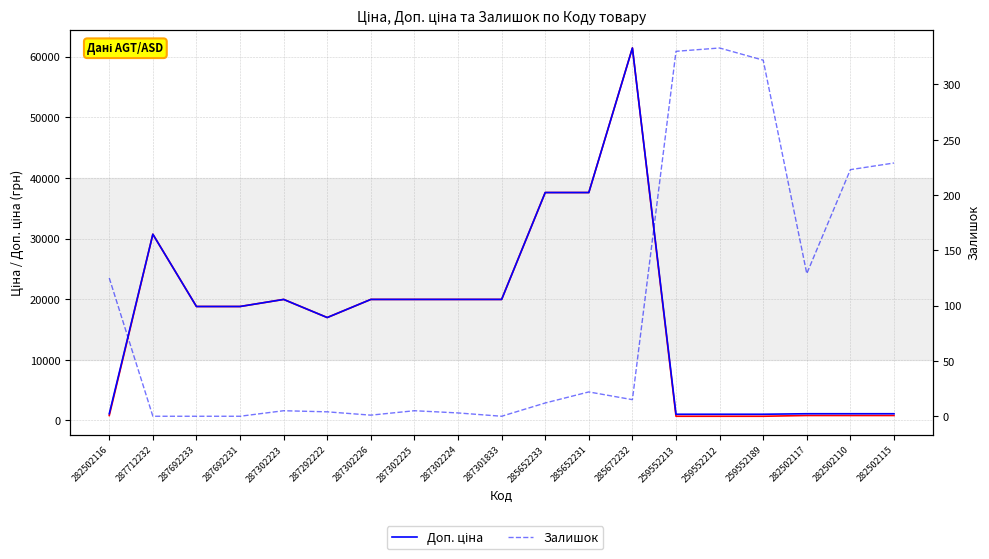

True or false: Доп. ціна and Залишок cross at least once.

False